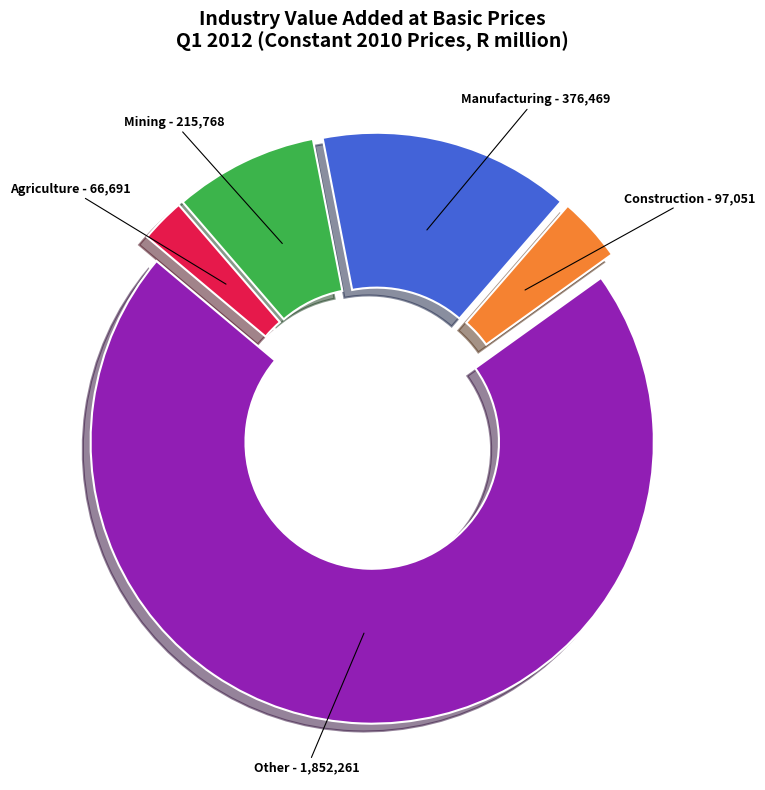

Does any single category account for the majority?

Yes